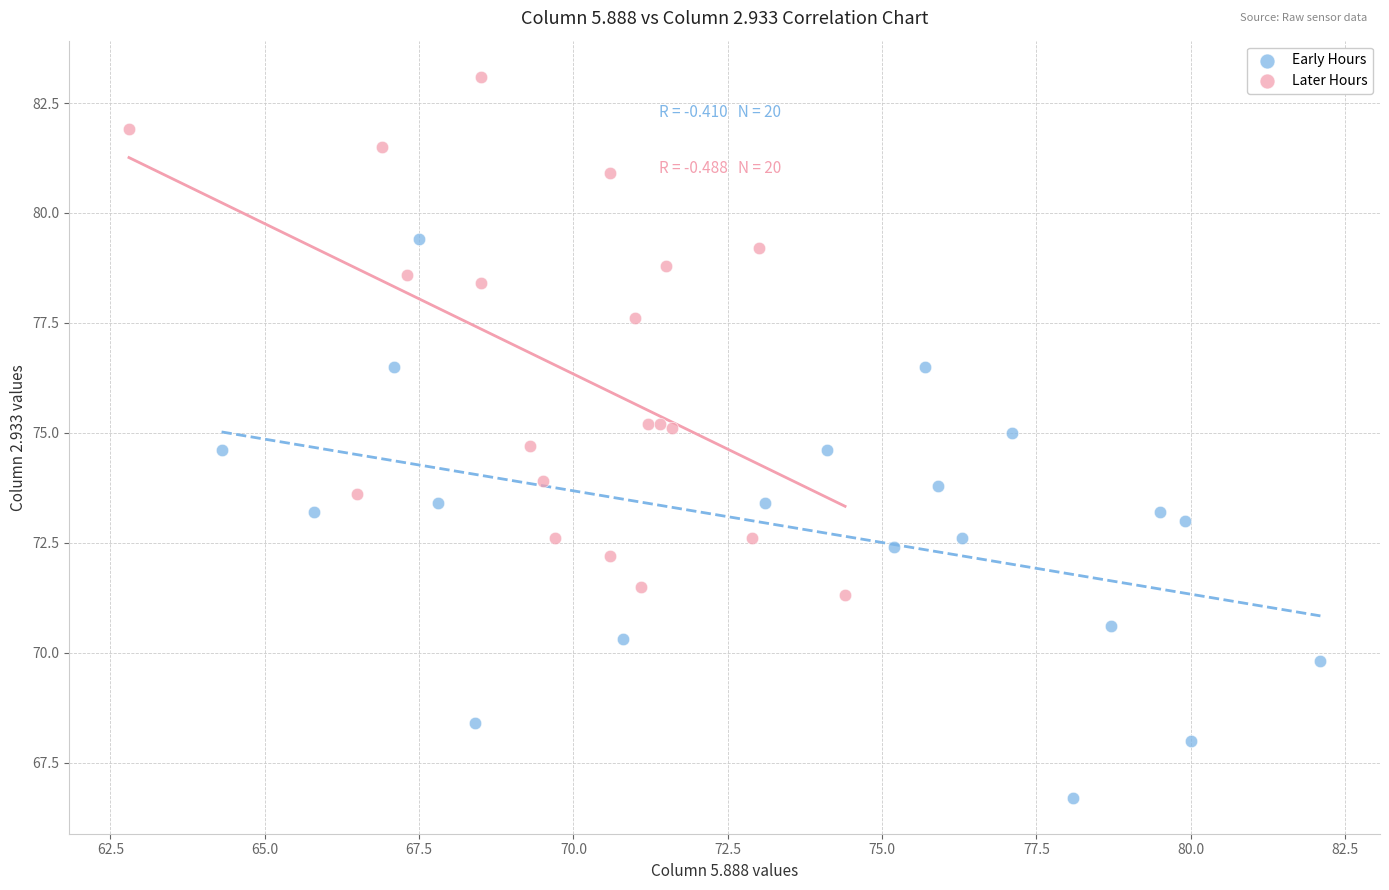

Which series contains the highest Y value?

Later Hours